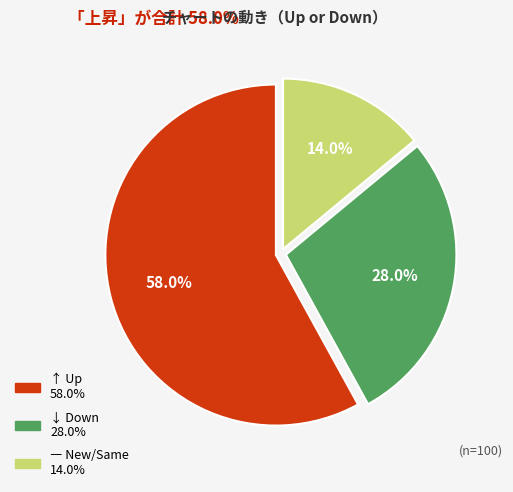

Count the number of slices in the pie.

3